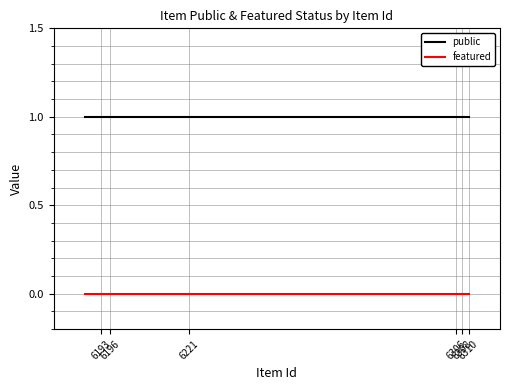

How many distinct data groups are displayed?

2